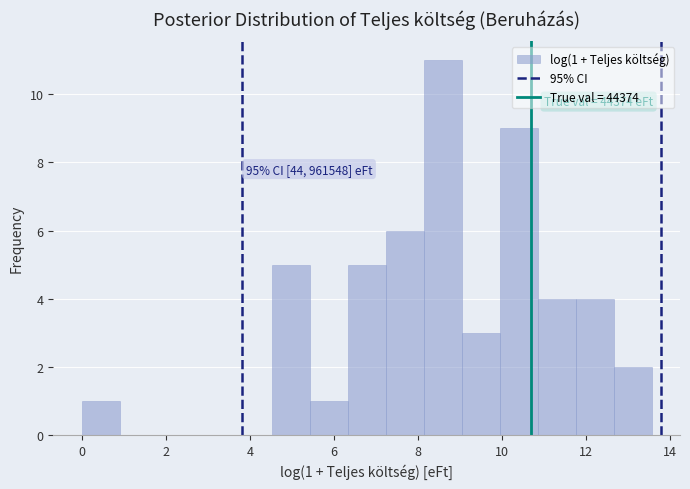

Over which range of the x-axis is the bar tallest?

8.2 to 9.0